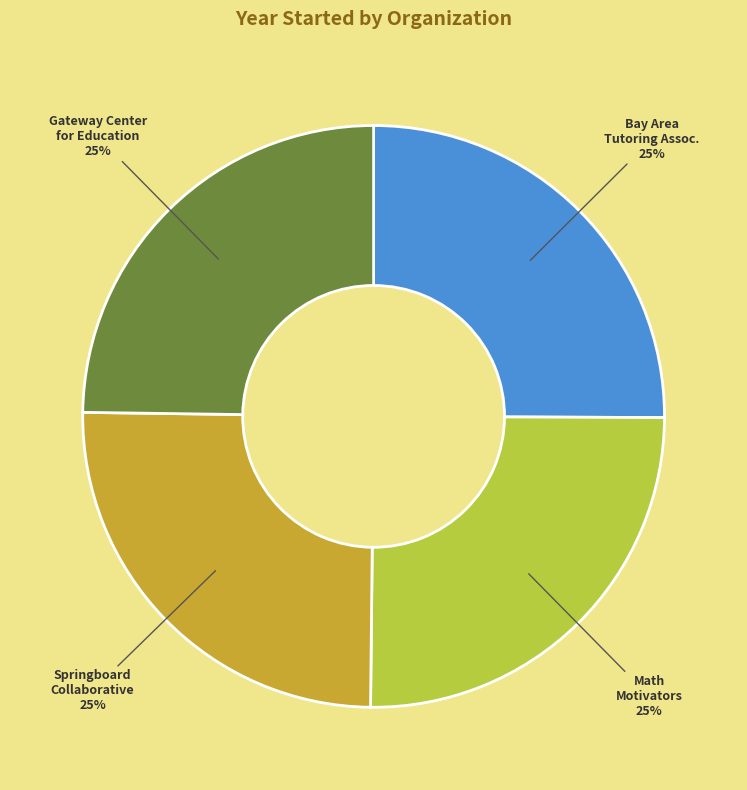

Is there a majority slice in this chart?

No